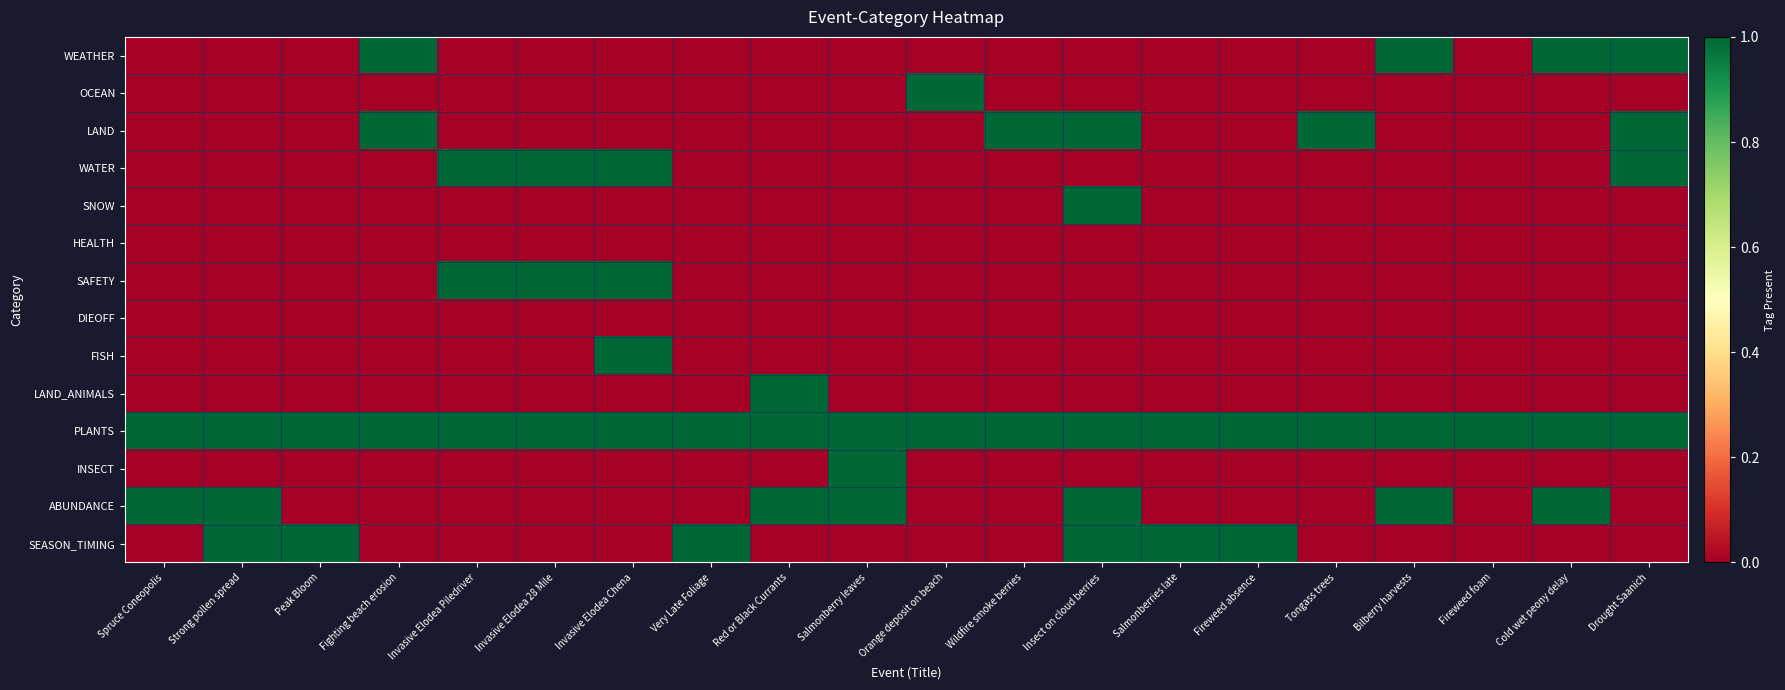

Which series has the largest range (max minus min)?

WEATHER